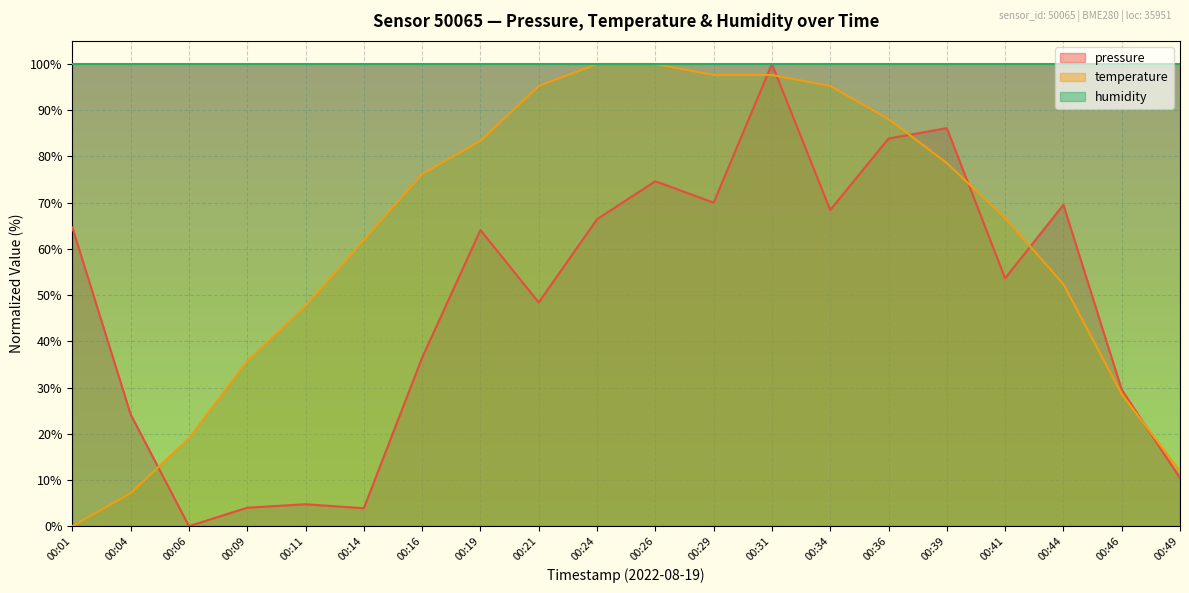

Which series has the largest range (max minus min)?

pressure